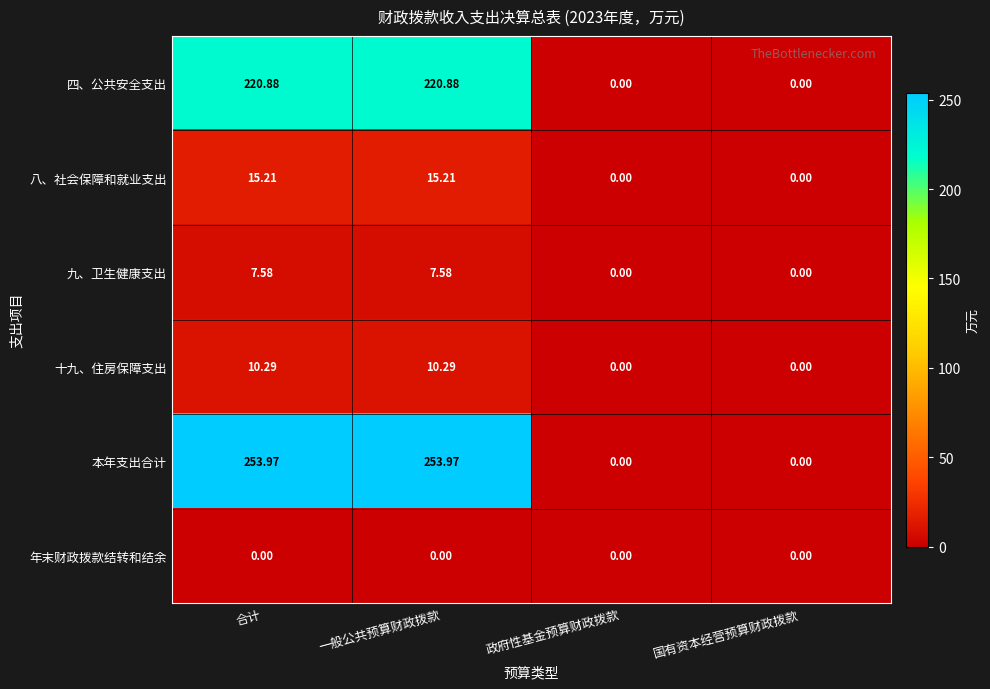

Which series has the largest total across all categories?

本年支出合计